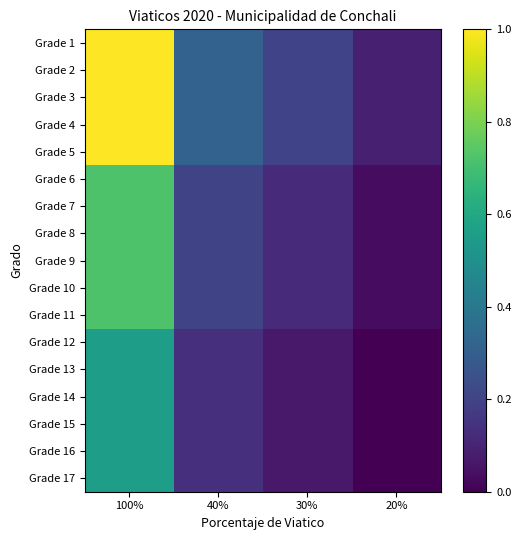

Which category has the lowest value across all series?

20%